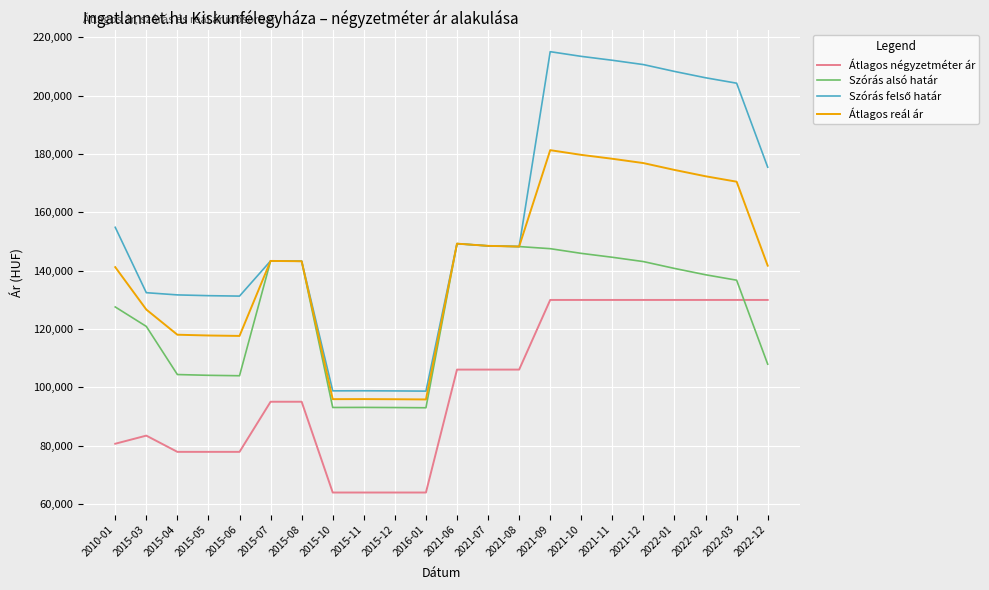

What is the spread (max minus min) of values at 2022-12?

67578